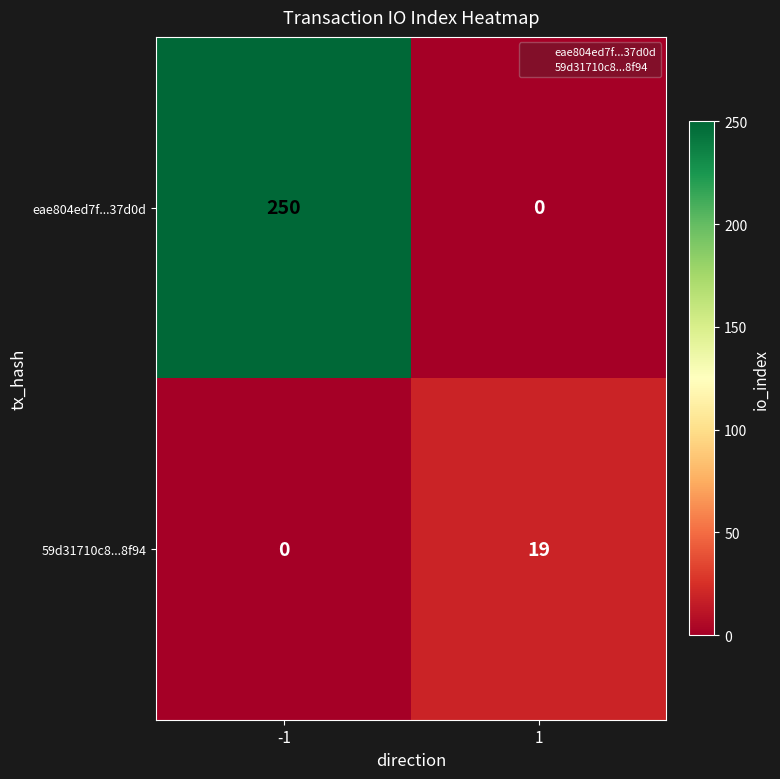

Between -1 and 1, which series saw the biggest shift?

eae804ed7f...37d0d